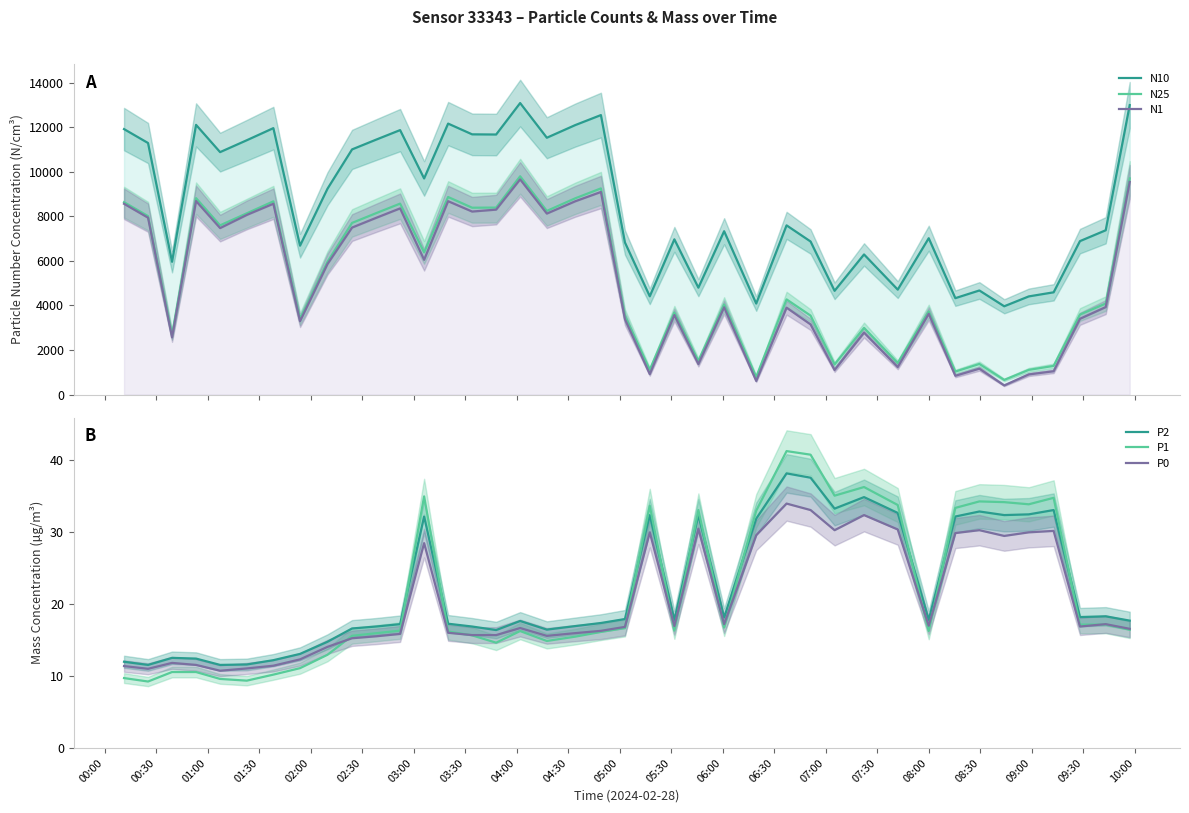

What is the difference between the maximum and minimum values in the N10 series?

9127.9